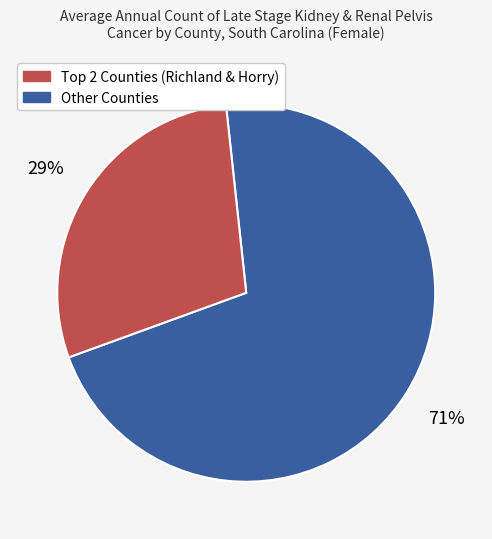

How many segments does this pie chart have?

2